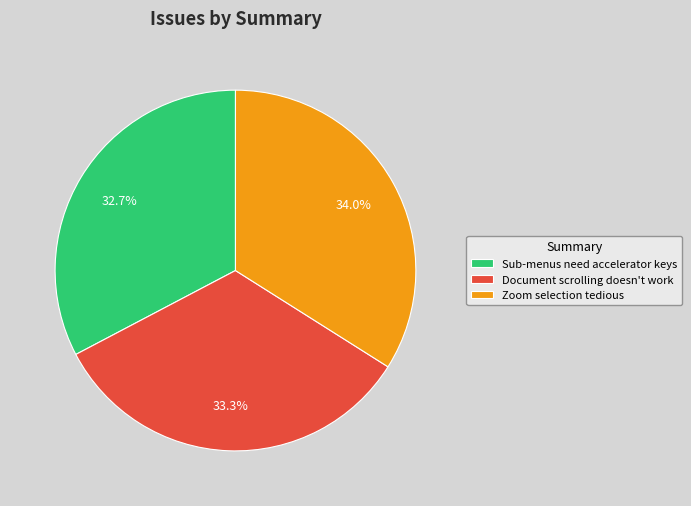

To the nearest percent, what portion does Sub-menus need accelerator keys represent?

33%